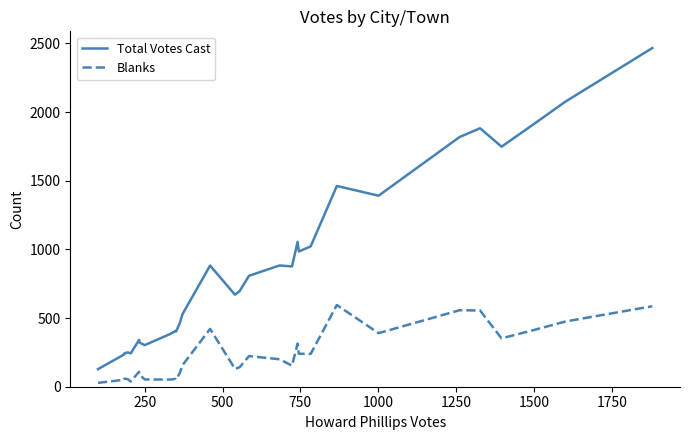

Rank the series by their average value, from lowest to highest.

Blanks, Total Votes Cast